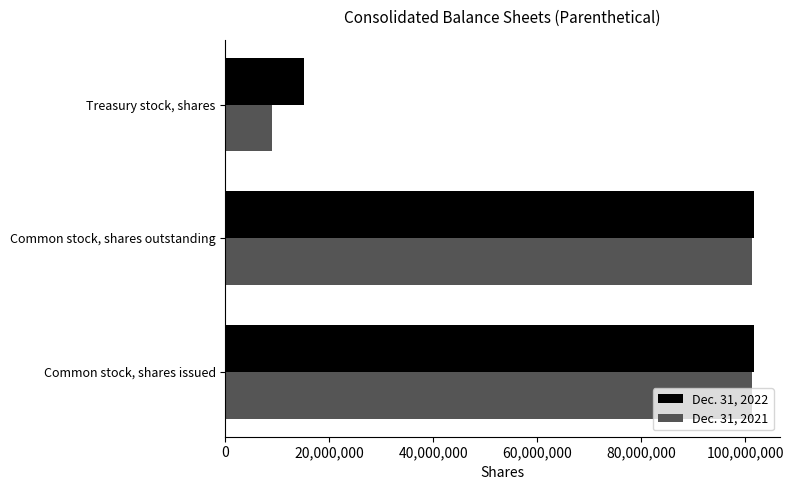

What is the total value across all series at Common stock, shares issued?

202900000